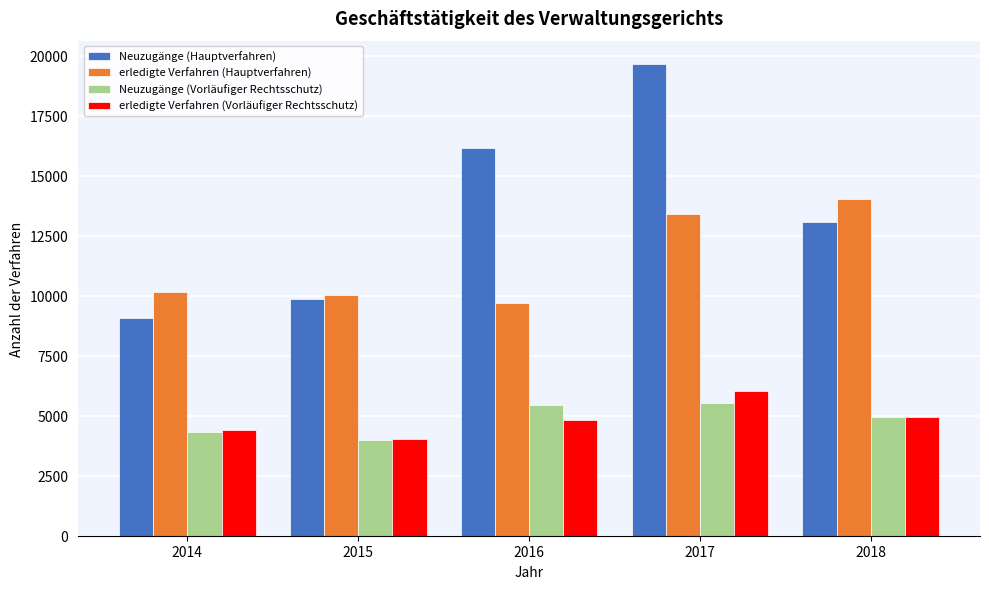

Reading left to right, list all the values displayed in this chart.

Neuzugänge (Hauptverfahren): 9067	9852	16167	19649	13089
erledigte Verfahren (Hauptverfahren): 10172	10035	9716	13404	14041
Neuzugänge (Vorläufiger Rechtsschutz): 4334	3999	5437	5538	4932
erledigte Verfahren (Vorläufiger Rechtsschutz): 4405	4047	4838	6012	4936